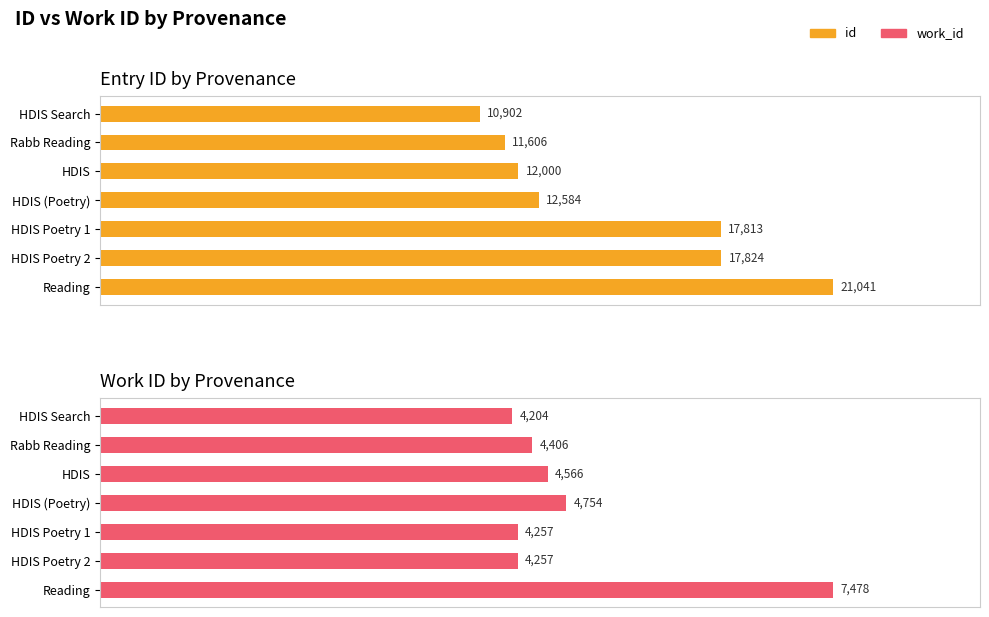

Does the chart contain stacked bars?

No